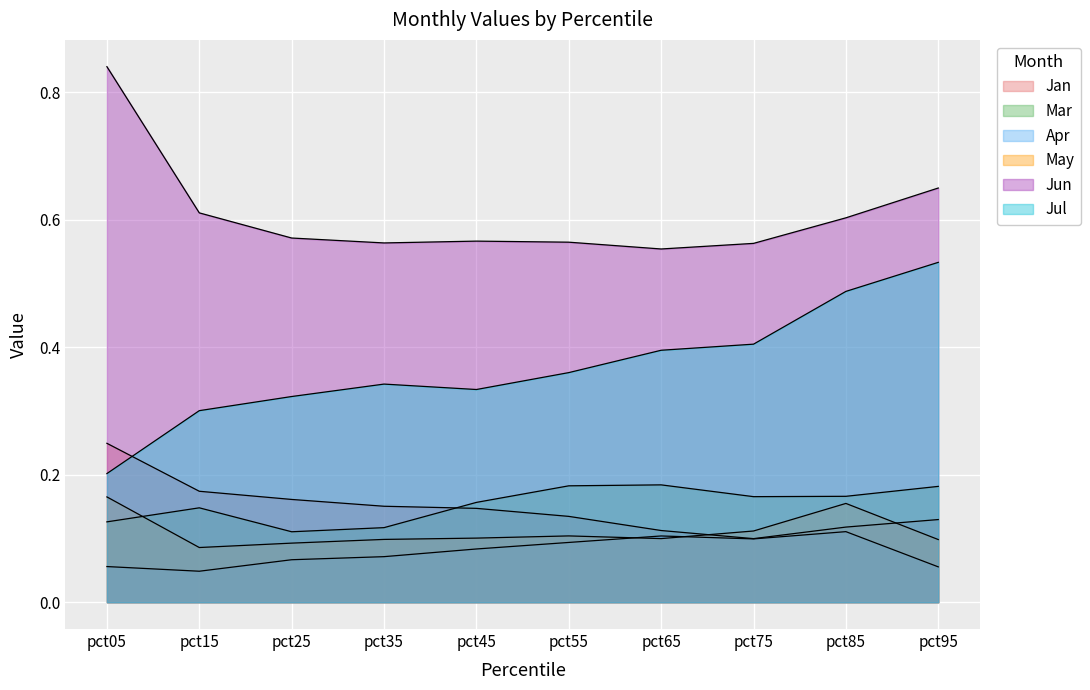

Which series has the largest range (max minus min)?

Jul